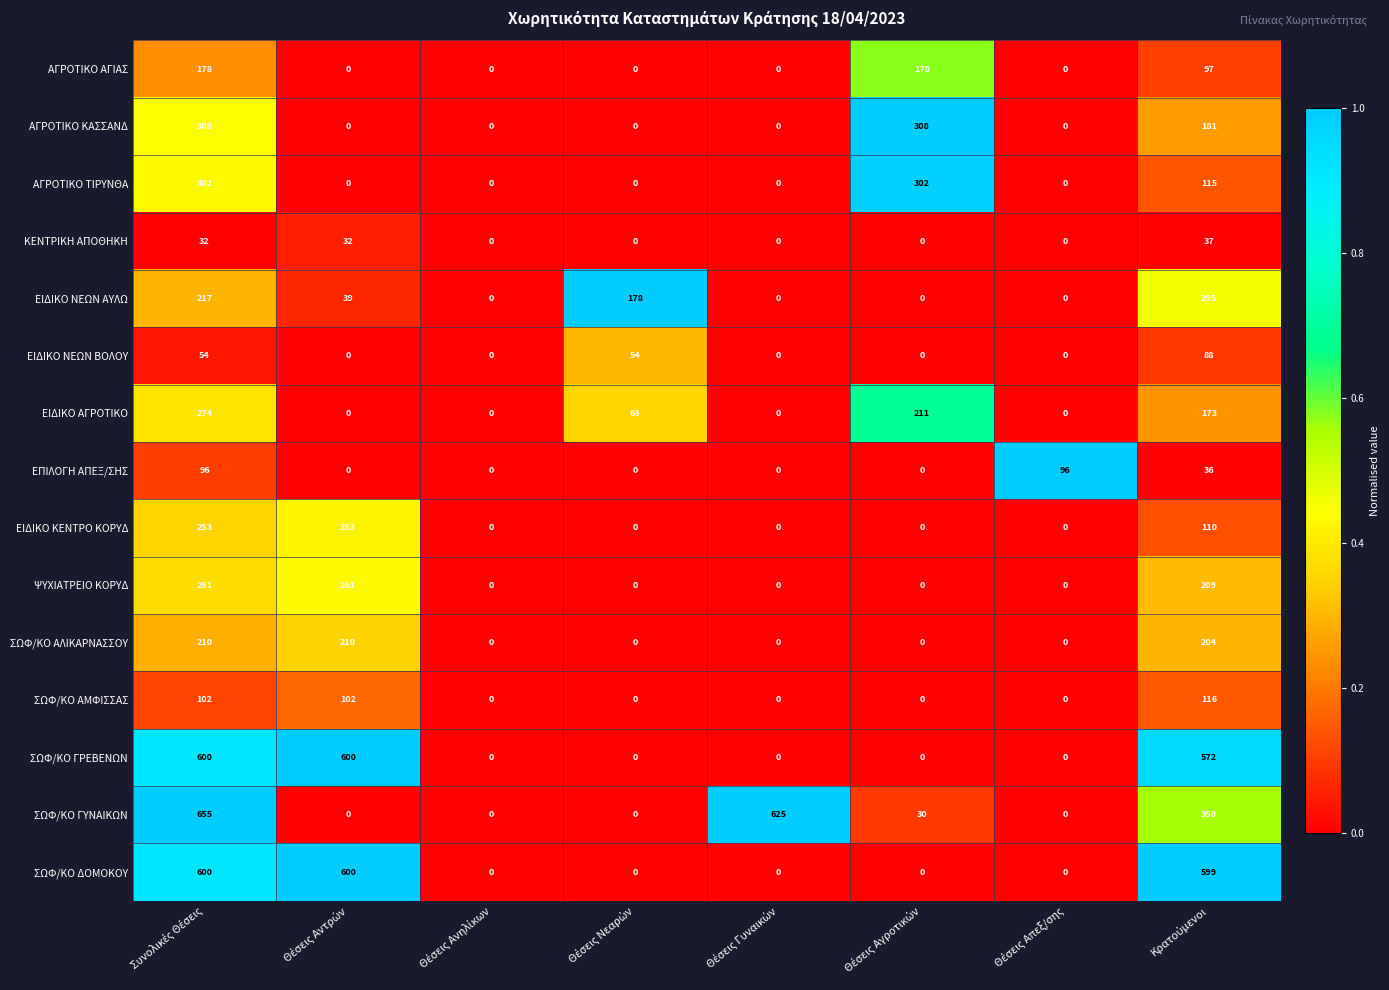

What is the difference between the maximum and minimum values in the ΚΕΝΤΡΙΚΗ ΑΠΟΘΗΚΗ series?

37